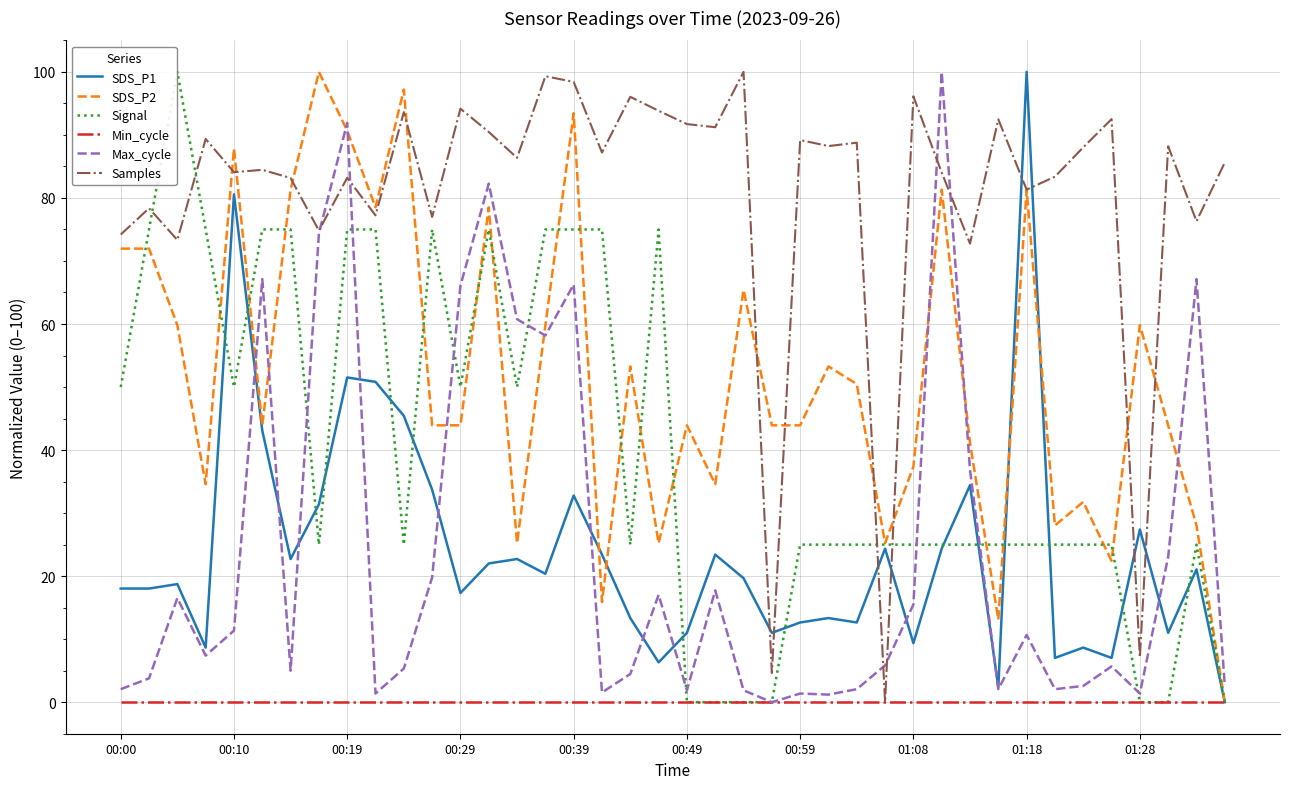

After their last crossing, which series has the higher values: SDS_P1 or Samples?

Samples